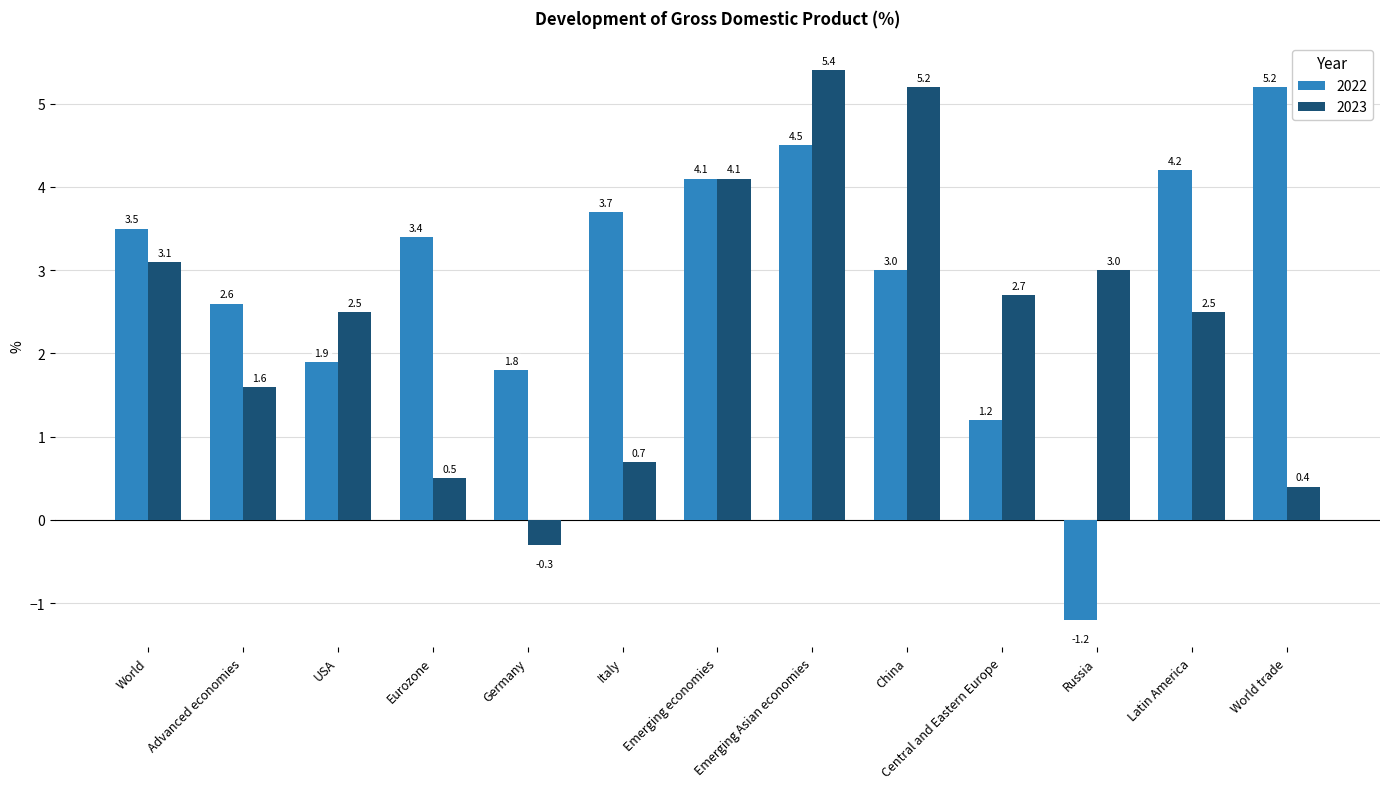

How many values in the 2022 series are below 3?

5